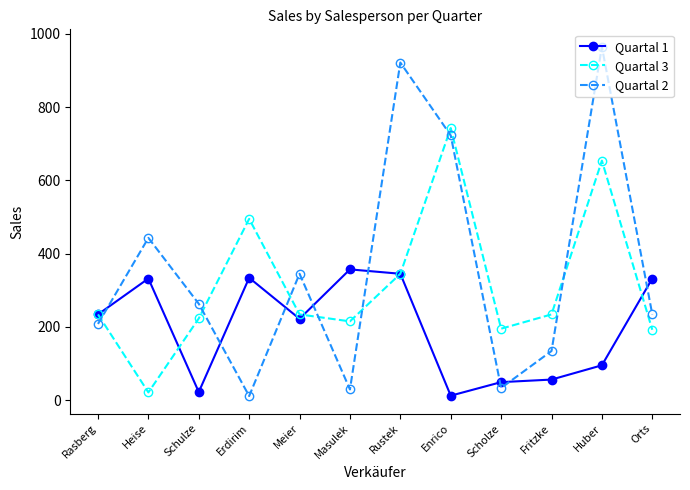

How many data points in Quartal 3 are less than 234?

5